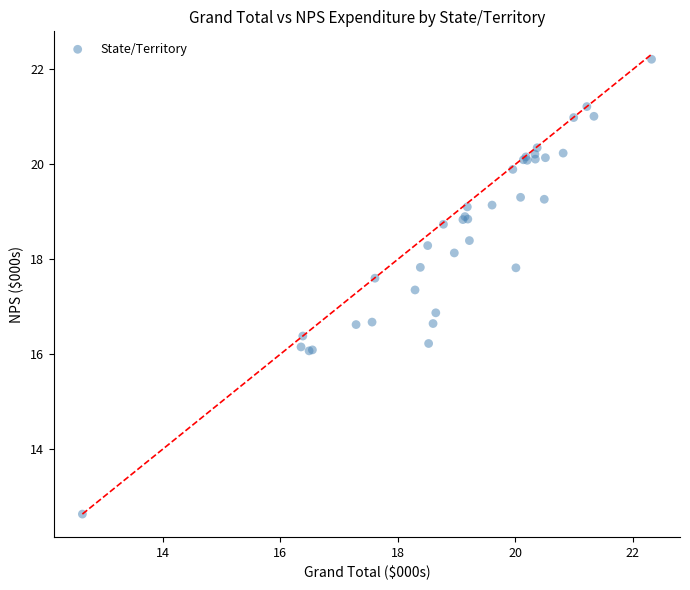

What Y value in the scatter plot is closest to 17?

16.9